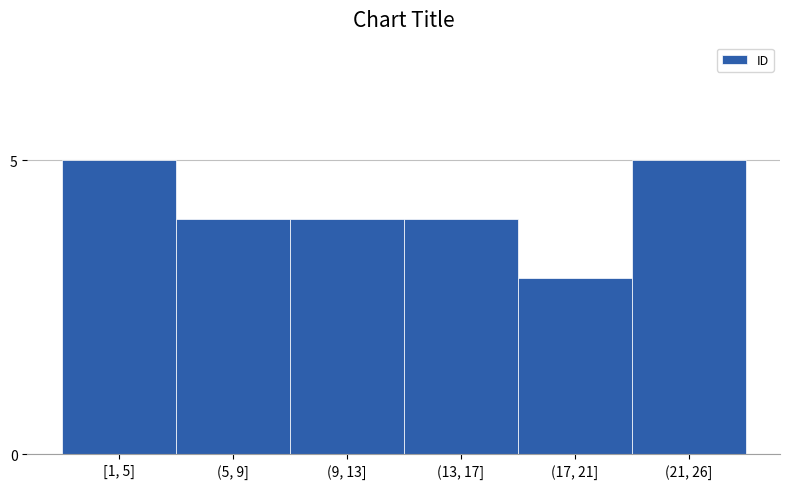

Reading left to right, transcribe all the data shown in this chart.

5	4	4	4	3	5